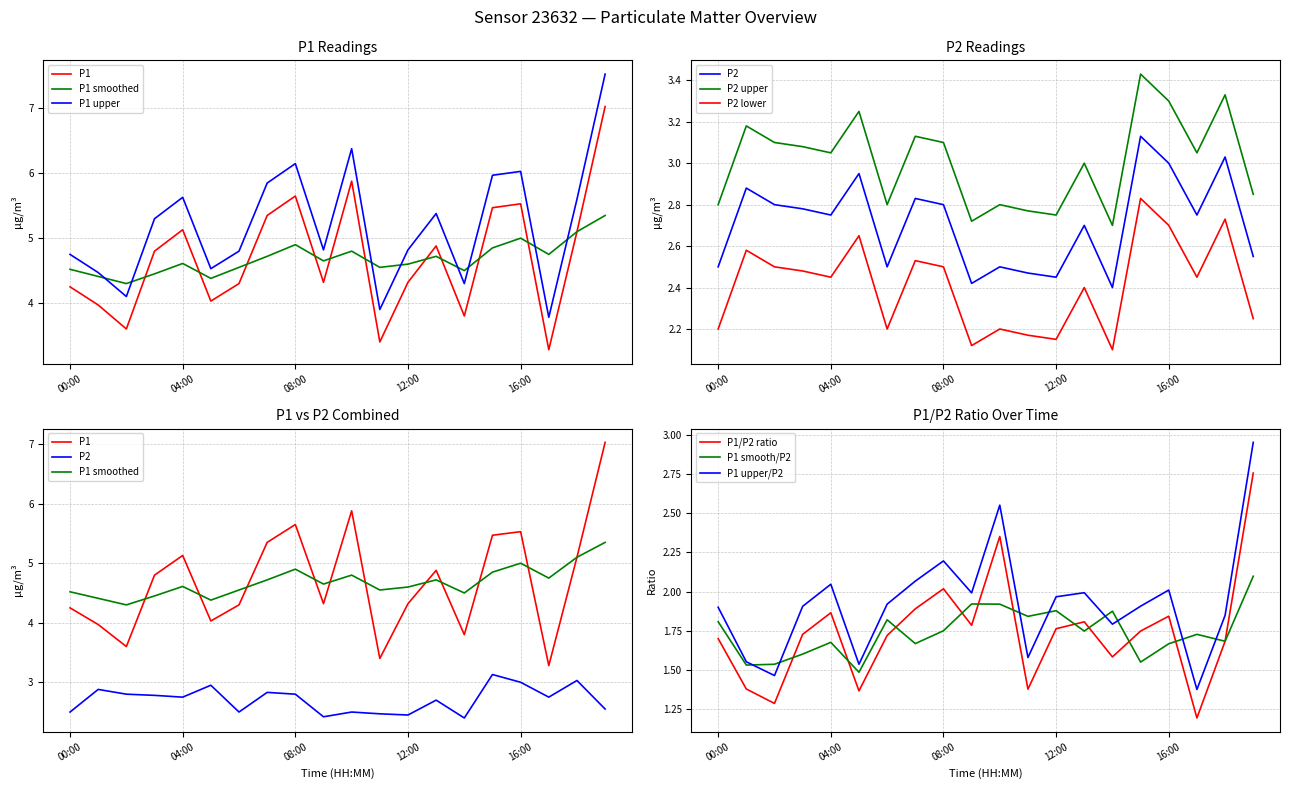

What is the difference between the maximum and minimum values in the P2 series?

0.7